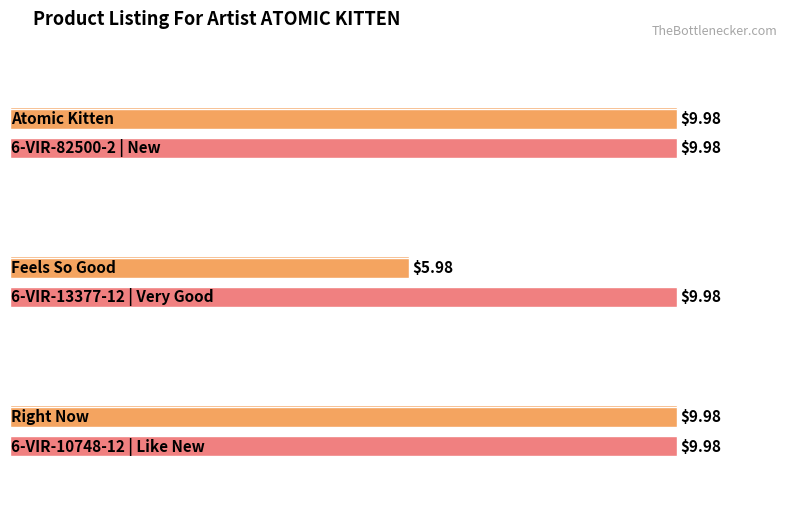

Reading left to right, extract all data points from this chart.

Atomic Kitten=10.0	Feels So Good=6.0	Right Now=10.0